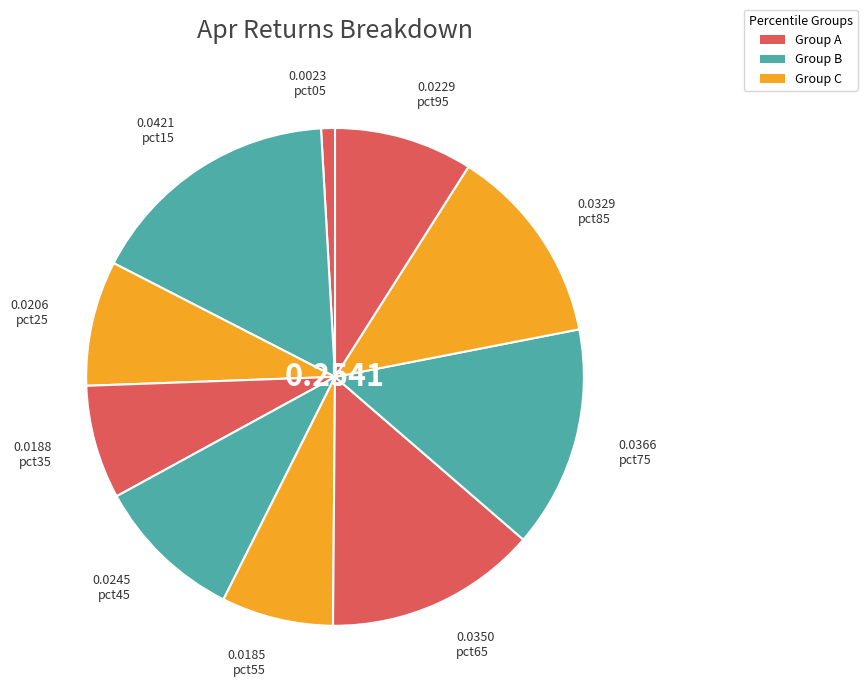

How many segments does this pie chart have?

10